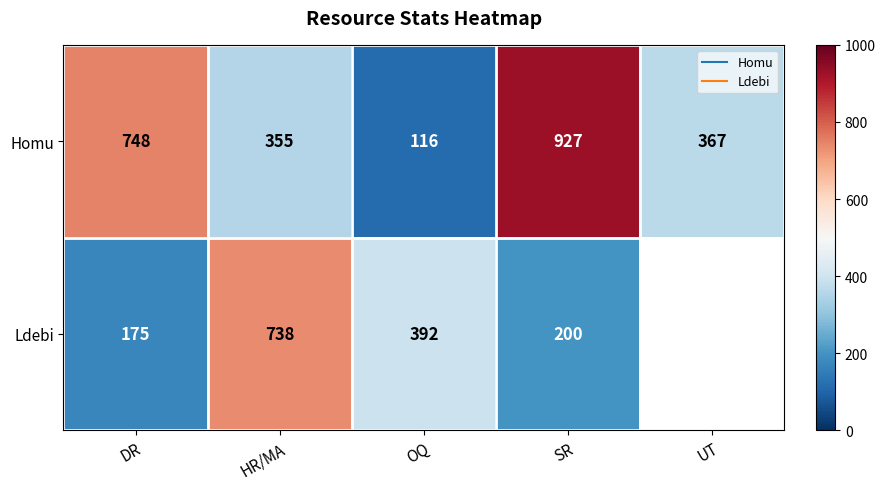

Where does the Ldebi series first go above 392?

HR/MA